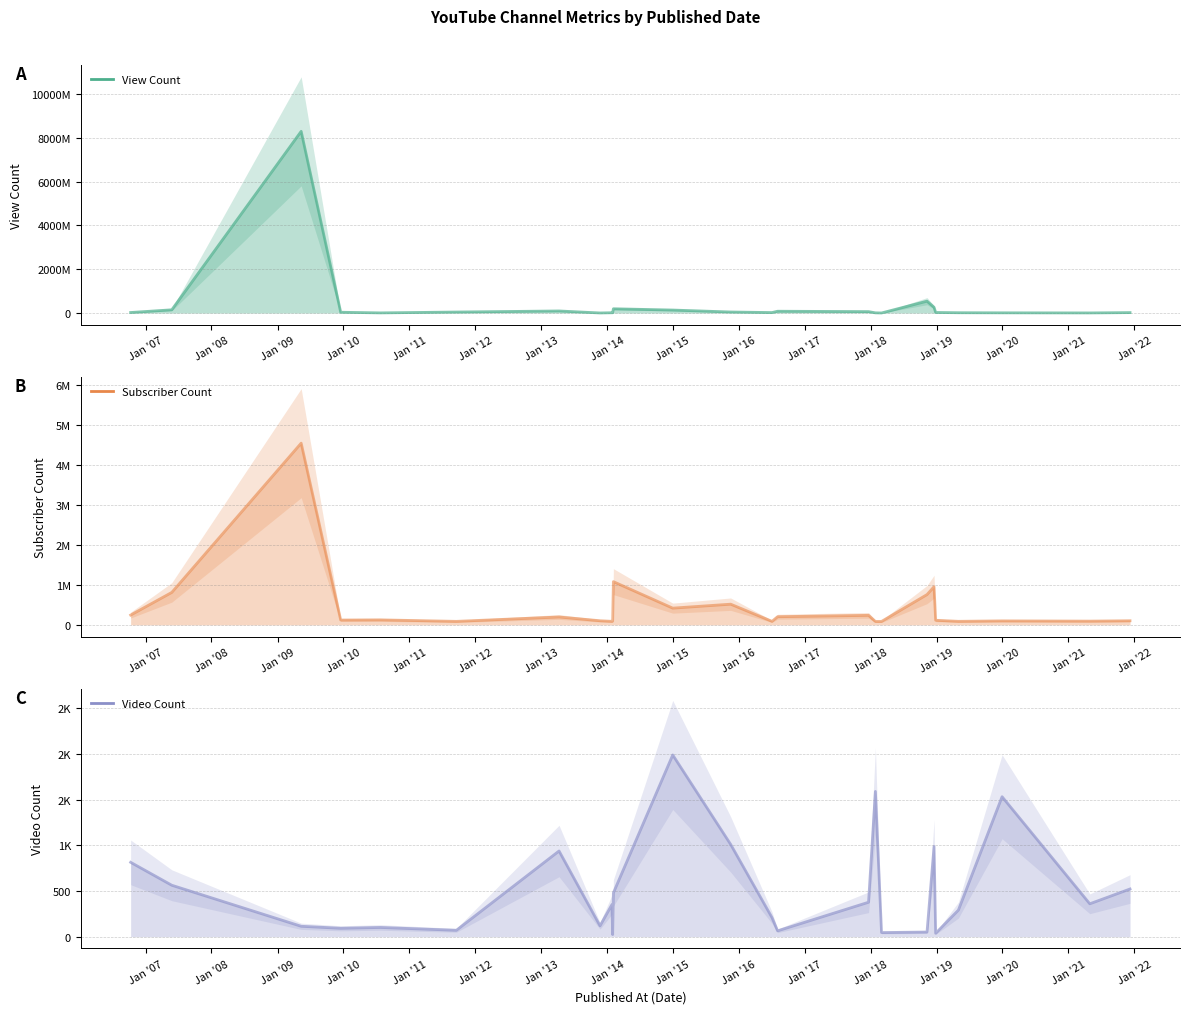

Reading left to right, extract all data points from this chart.

View Count: 24951895	148580672	8295877224	37049000	7340289	46627702	95462195	4006174	14249293	12830294	195810631	137363803	48348662	21868768	82878374	65655380	9576238	3486031	543006061	262553034	27094403	14859190	10276076	5502871	20798033
Subscriber Count: 245000	811000	4540000	121000	125000	87800	197000	103000	88300	93000	1080000	418000	517000	88200	204000	238000	86100	85900	757000	953000	115000	88700	99900	93700	103000
Video Count: 814	563	114	92	101	70	938	119	351	23	479	1989	1010	209	64	377	1590	45	51	987	37	291	1532	360	522